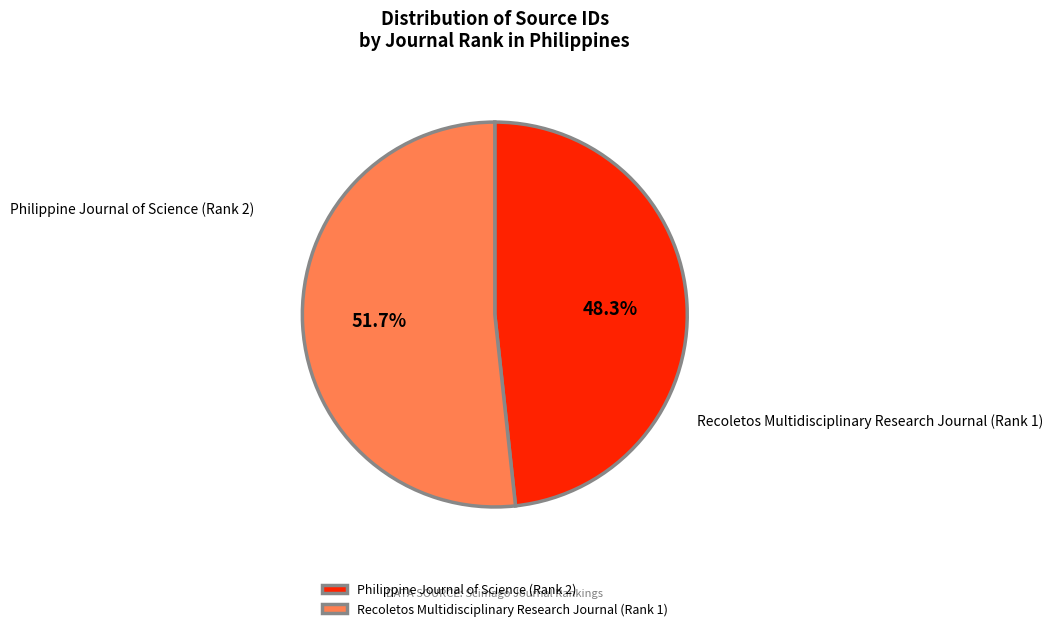

Rank the categories by value from highest to lowest.

Recoletos Multidisciplinary Research Journal (Rank 1), Philippine Journal of Science (Rank 2)